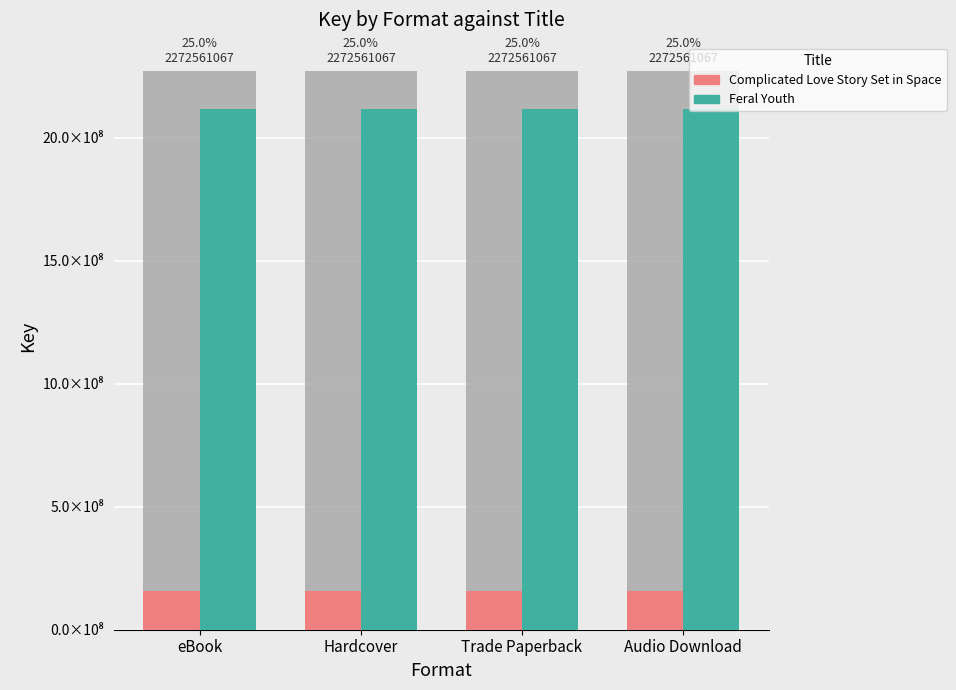

Which series has the largest total across all categories?

Feral Youth